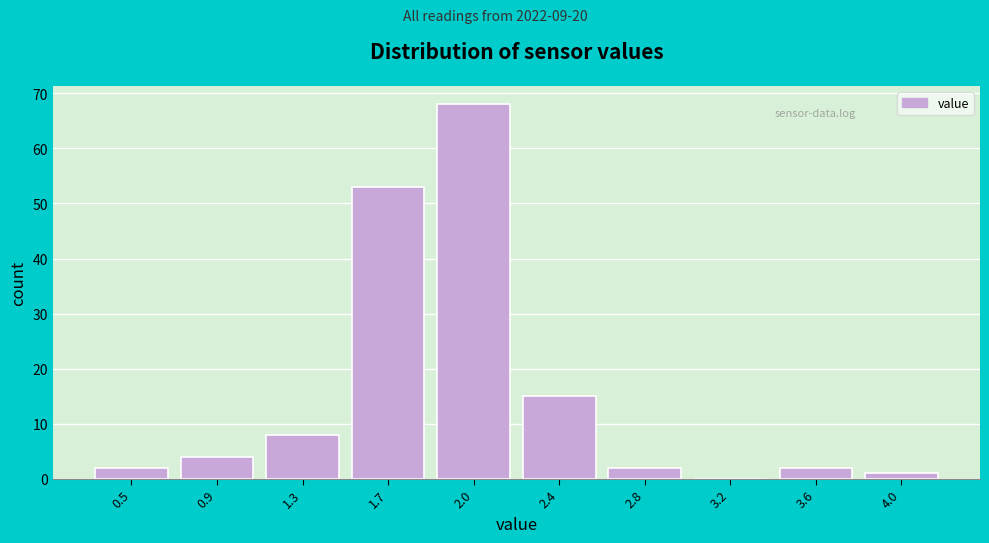

Reading left to right, transcribe all the data shown in this chart.

0.5=2	0.9=4	1.3=8	1.7=53	2.0=68	2.4=15	2.8=2	3.2=0	3.6=2	4.0=1